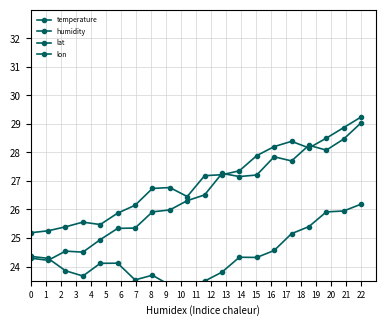

What is the total value across all series at 2?

95.0